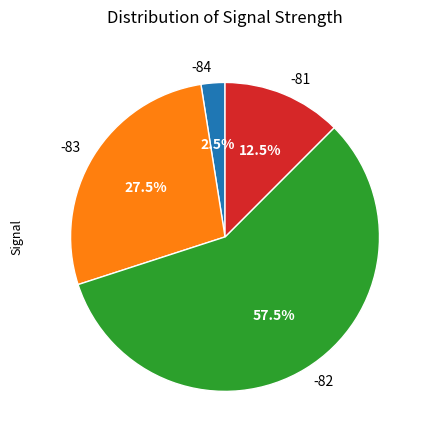

Is the sum of -81 and -83 greater than half?

No